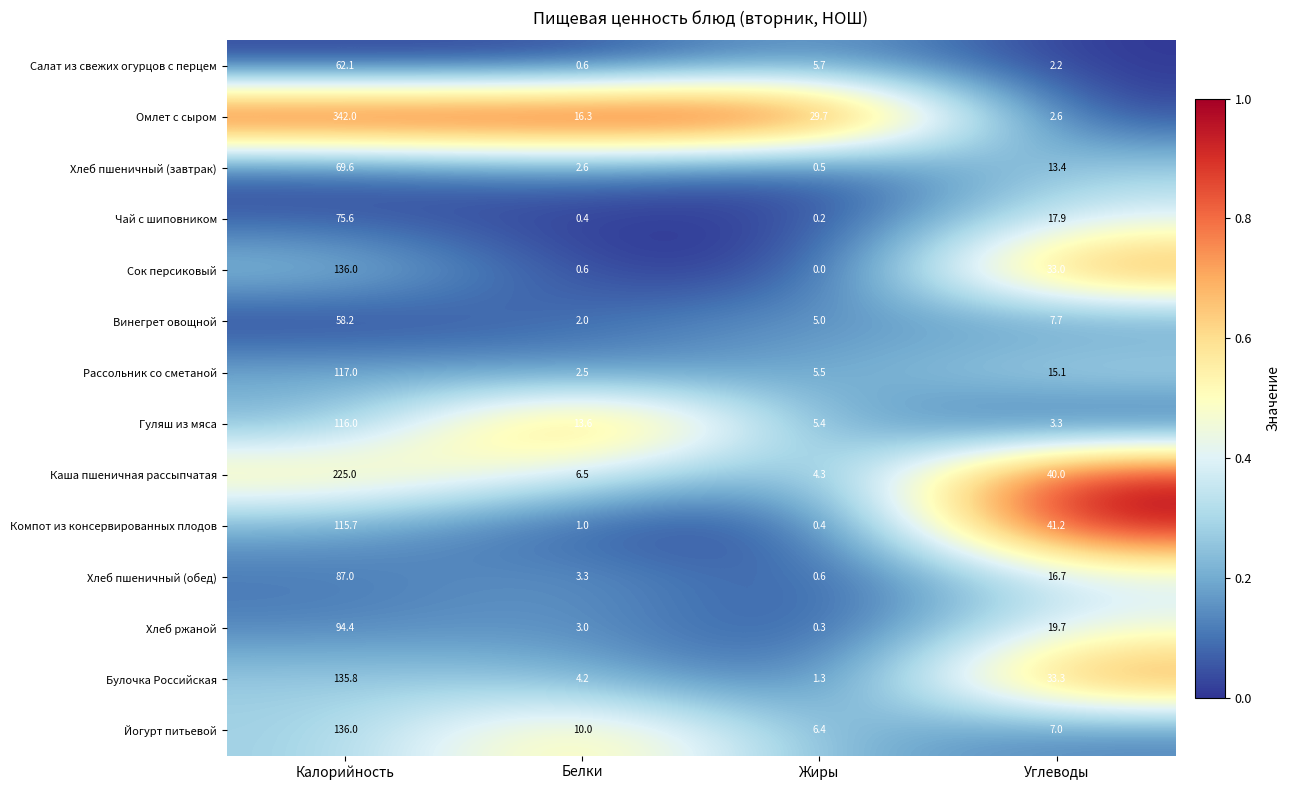

Where does the Йогурт питьевой series first go above 10?

Калорийность